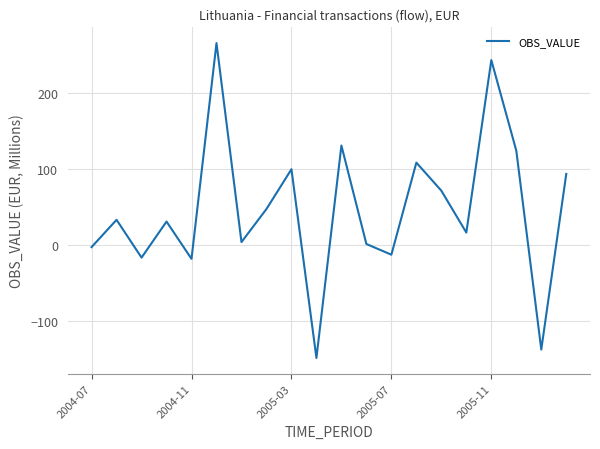

What is the maximum value shown in the chart?

265.9